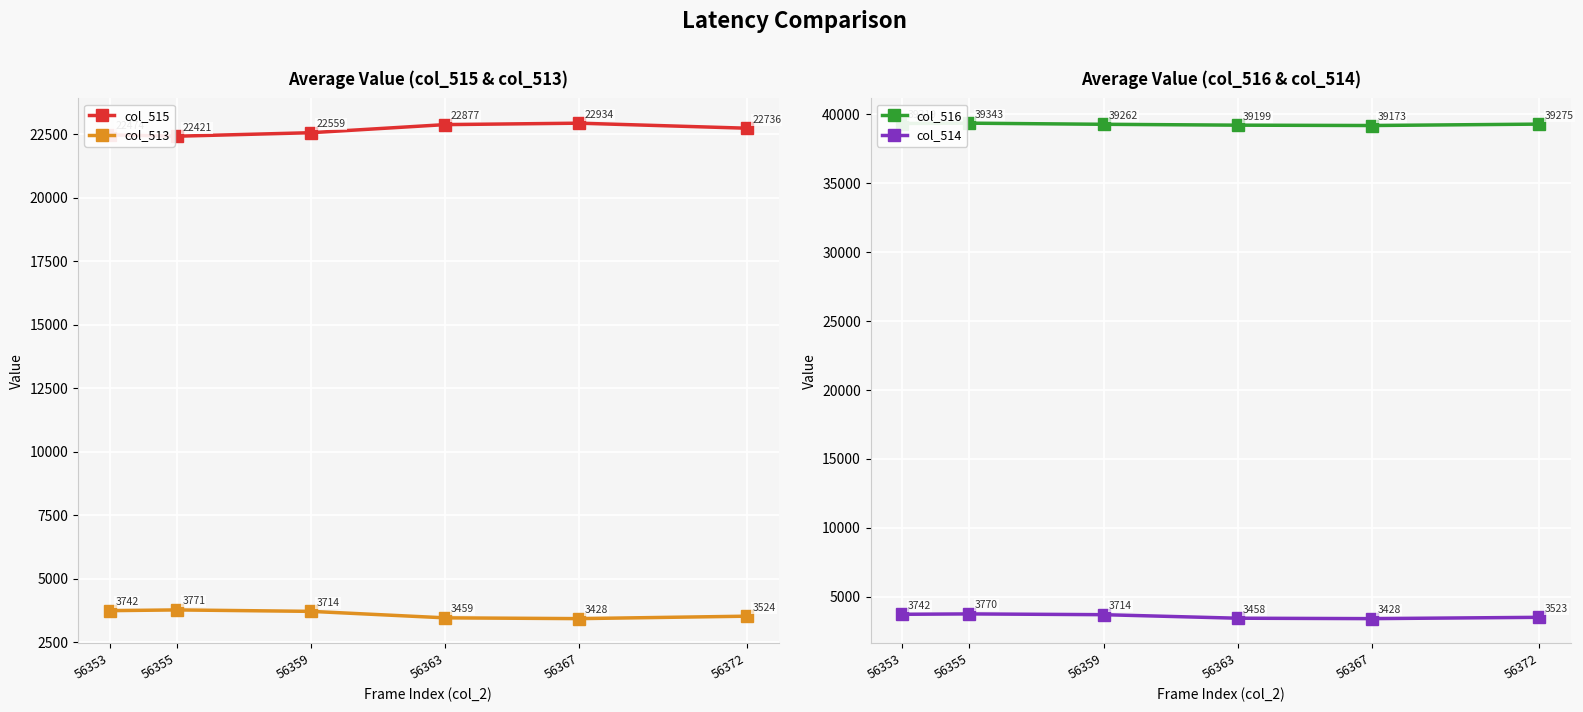

How many col_515 values are between 22474 and 22877?

4